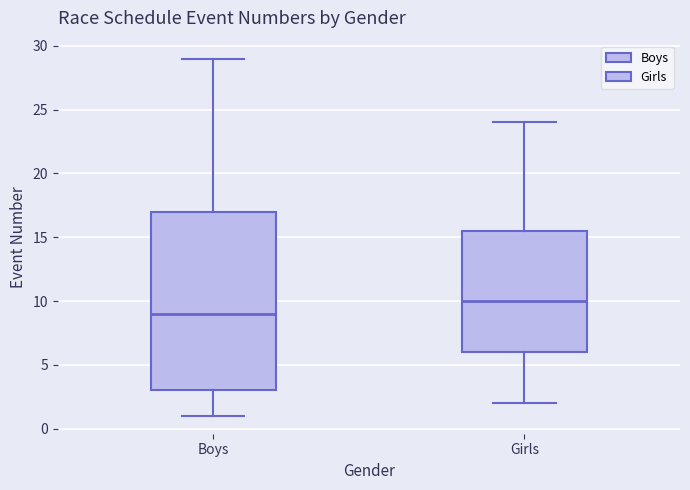

Reading left to right, read every box against the y-axis: the position of its median line, the range the box covers, and the ends of its whiskers. The values are not printed on the chart, so give them approximately, as read against the axis.

Boys: median 9.0, box 3.0 to 17.0, whiskers 1.0 to 29.0
Girls: median 10.0, box 6.0 to 15.5, whiskers 2.0 to 24.0